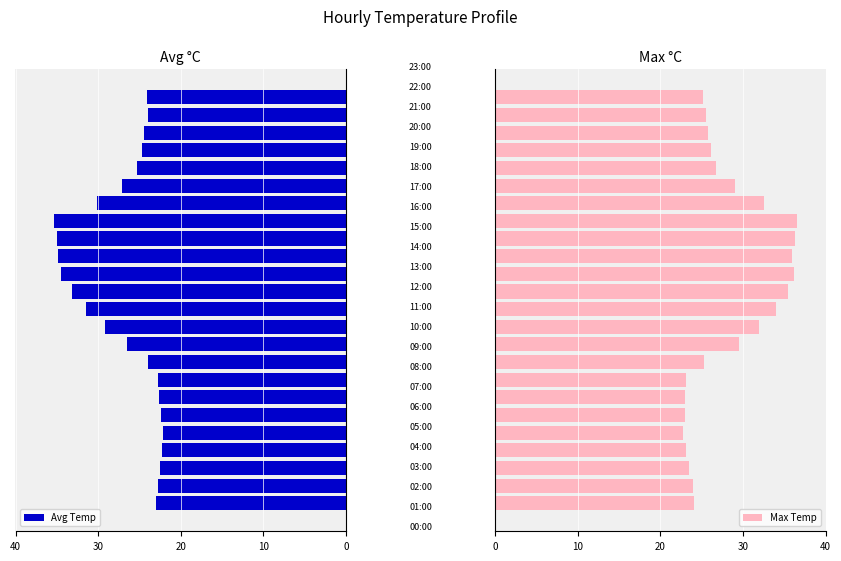

What is the difference between the second highest and minimum values in the Max Temp series?

13.5